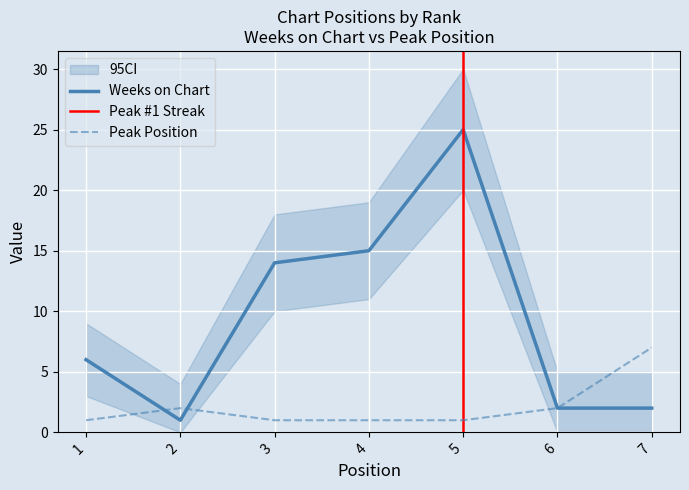

Which category has the highest value in the Peak Position series?

7